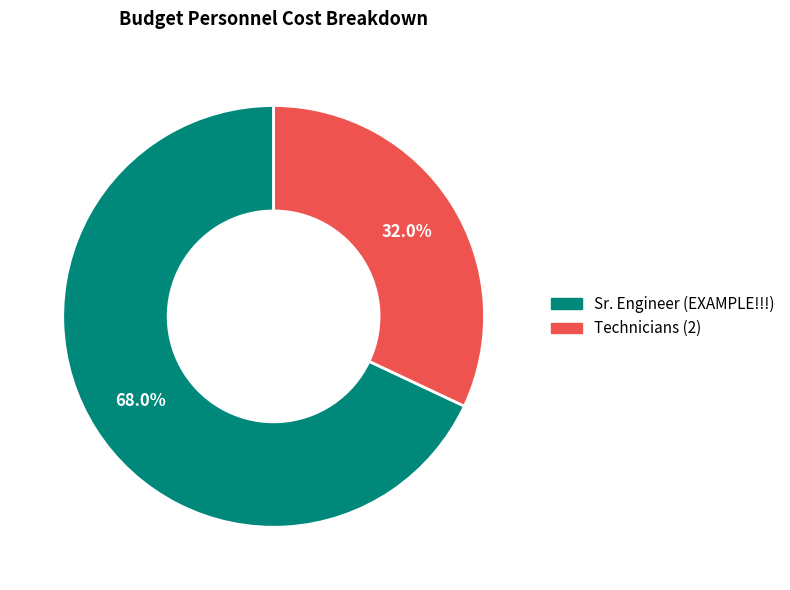

What percentage is the Sr. Engineer (EXAMPLE!!!) slice, to the nearest percent?

68%